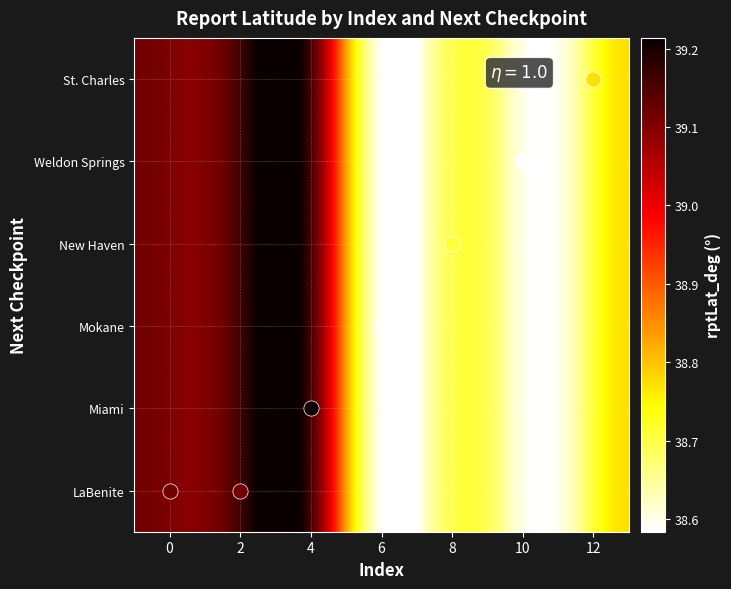

Is it true that LaBenite equals 19.8 at 4?

False